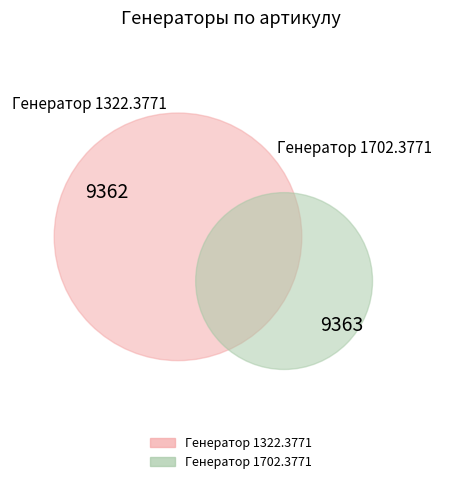

Which has a higher value, Генератор 1322.3771 or Генератор 1702.3771?

Генератор 1702.3771